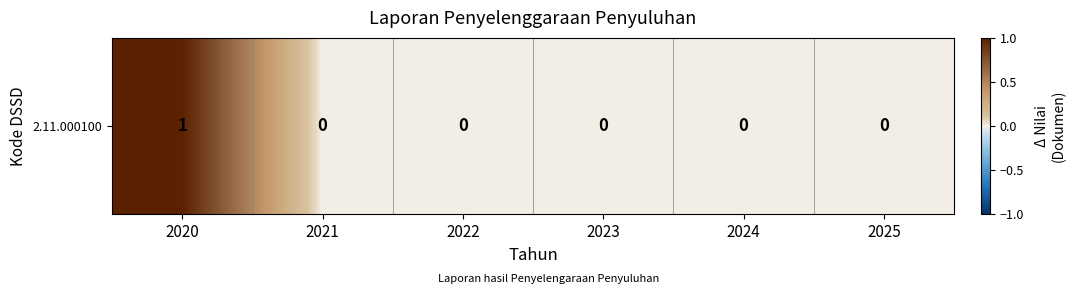

Reading right to left, list all the values displayed in this chart.

0	0	0	0	0	1